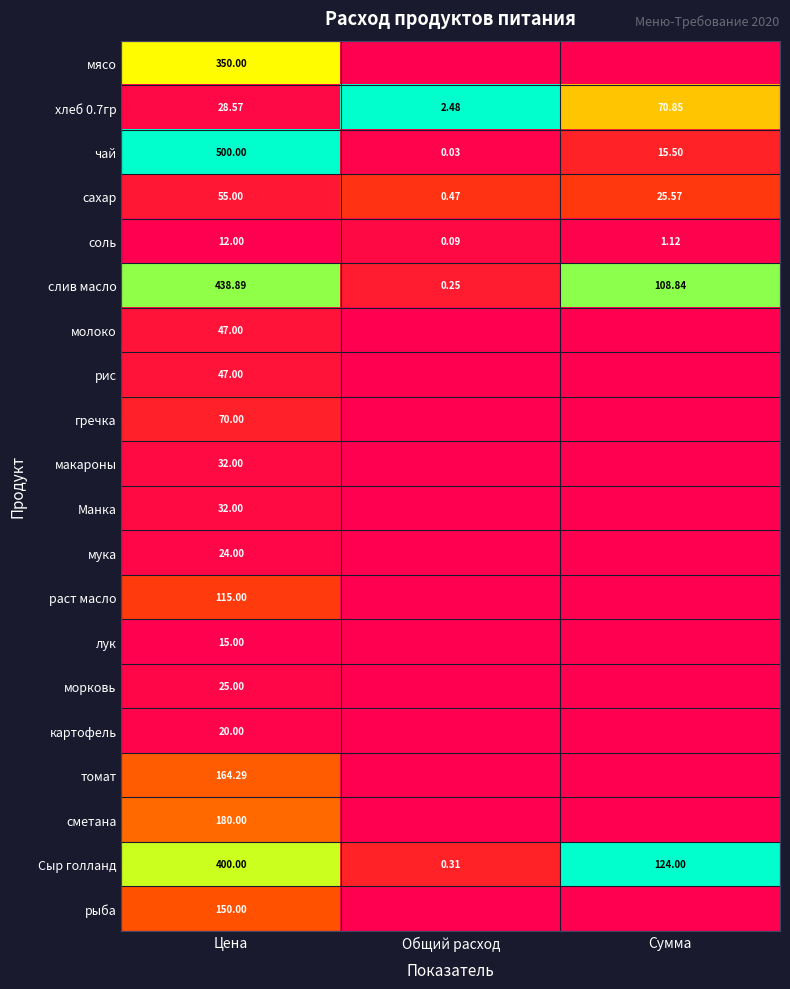

Where does the сахар series first go above 25?

Цена